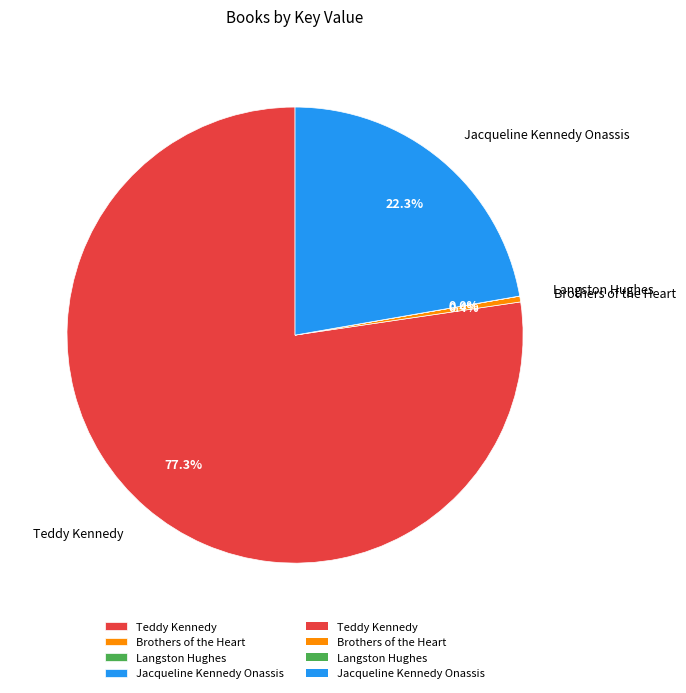

Approximately how many times larger is the value at Jacqueline Kennedy Onassis compared to Brothers of the Heart?

54.6